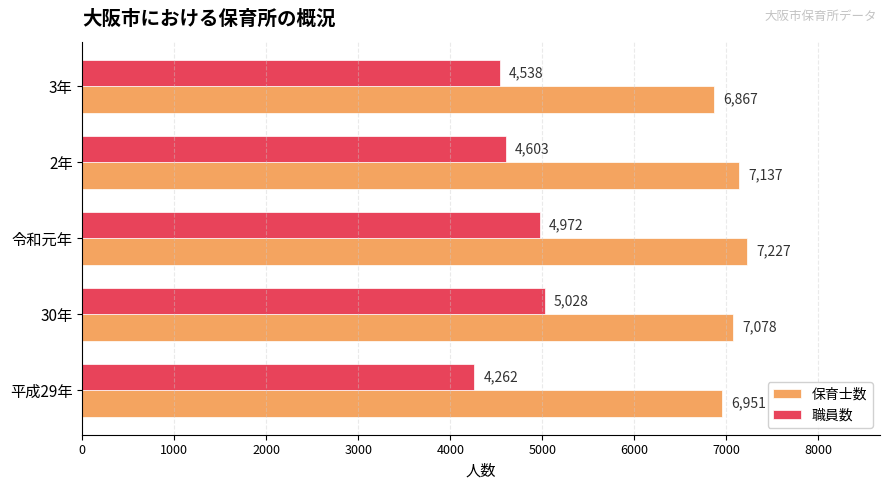

At which category is the sum across all series the highest?

令和元年